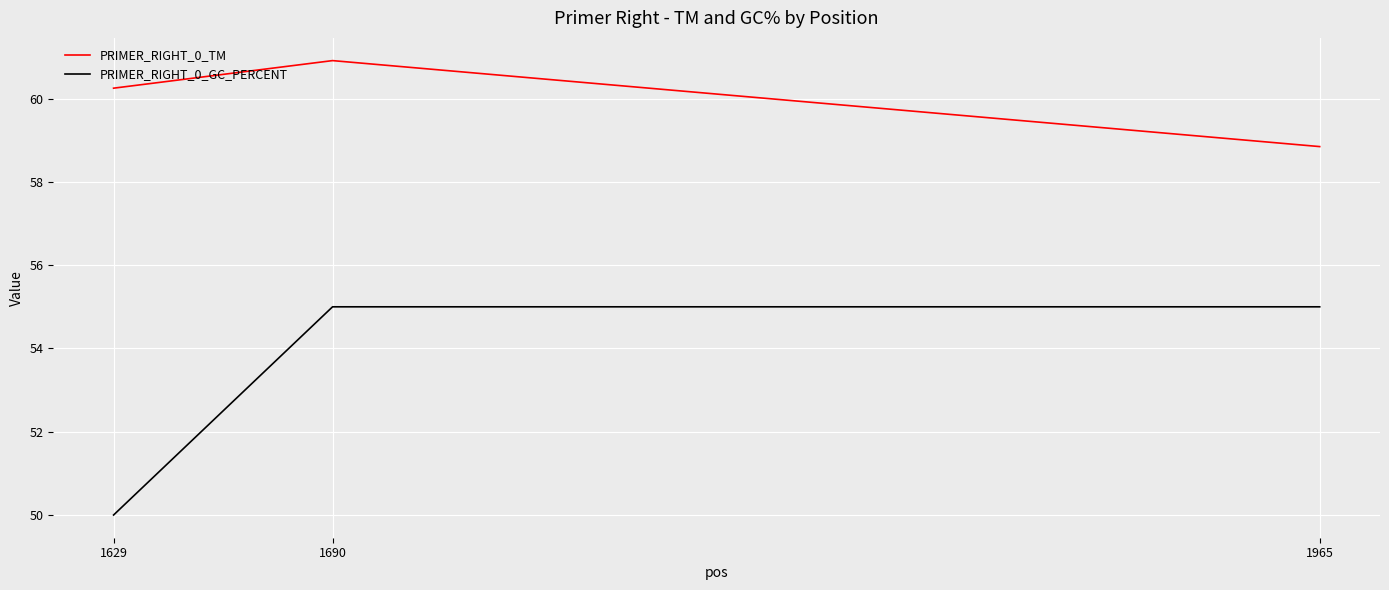

Is the value of PRIMER_RIGHT_0_TM at 1690 greater than the value of PRIMER_RIGHT_0_GC_PERCENT at 1690?

Yes